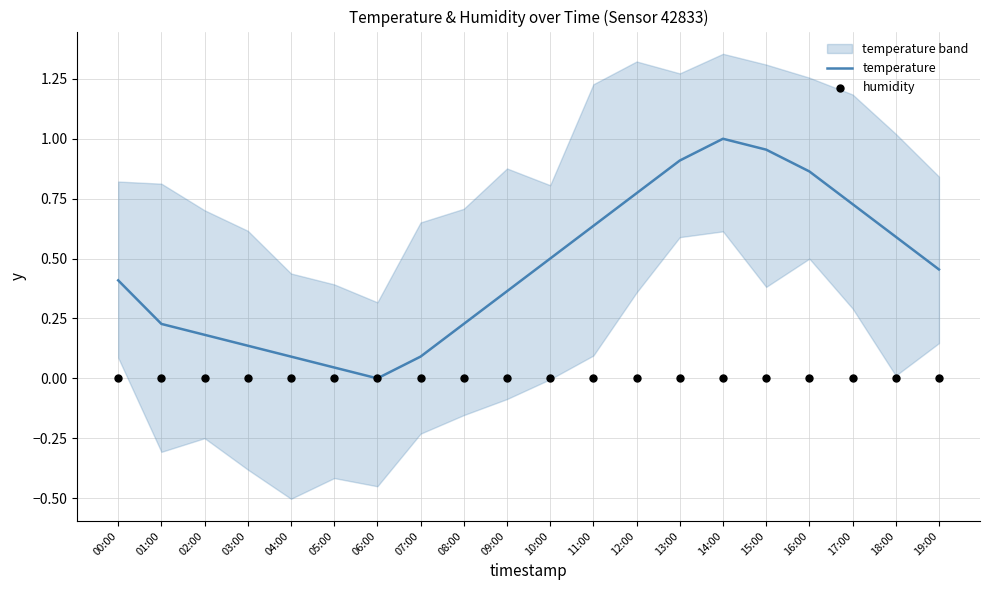

What is the total value across all series at 19:00?

0.5